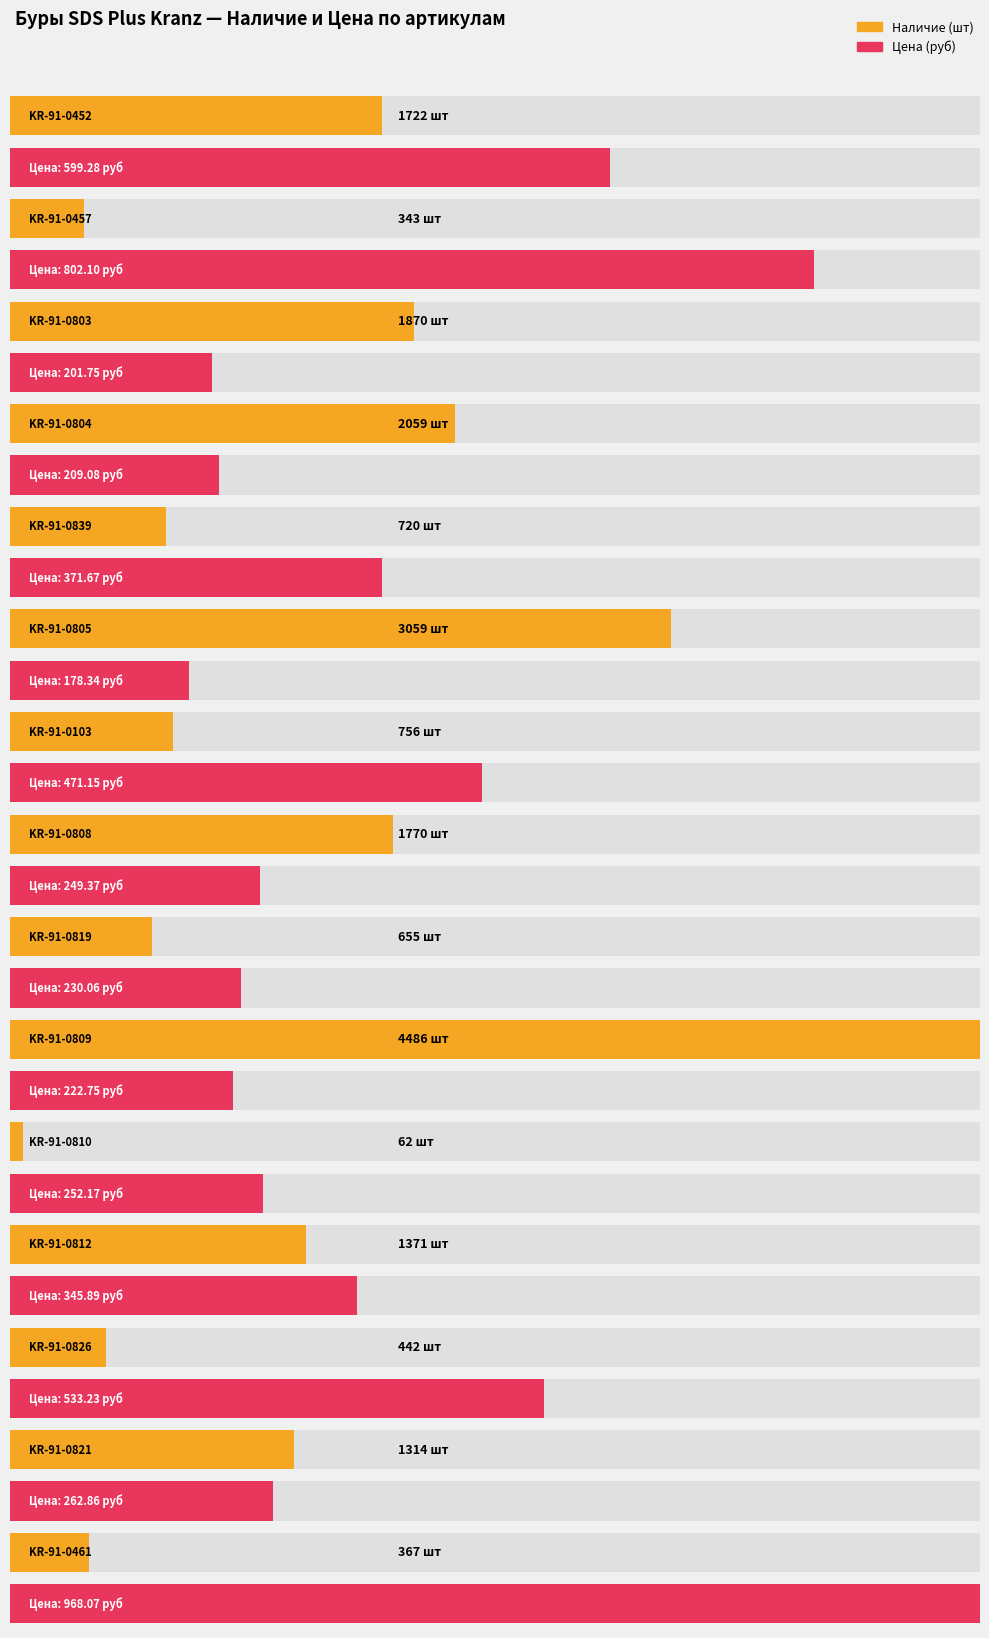

What is the difference between the Наличие values at KR-91-0812 and KR-91-0461?

1004.0